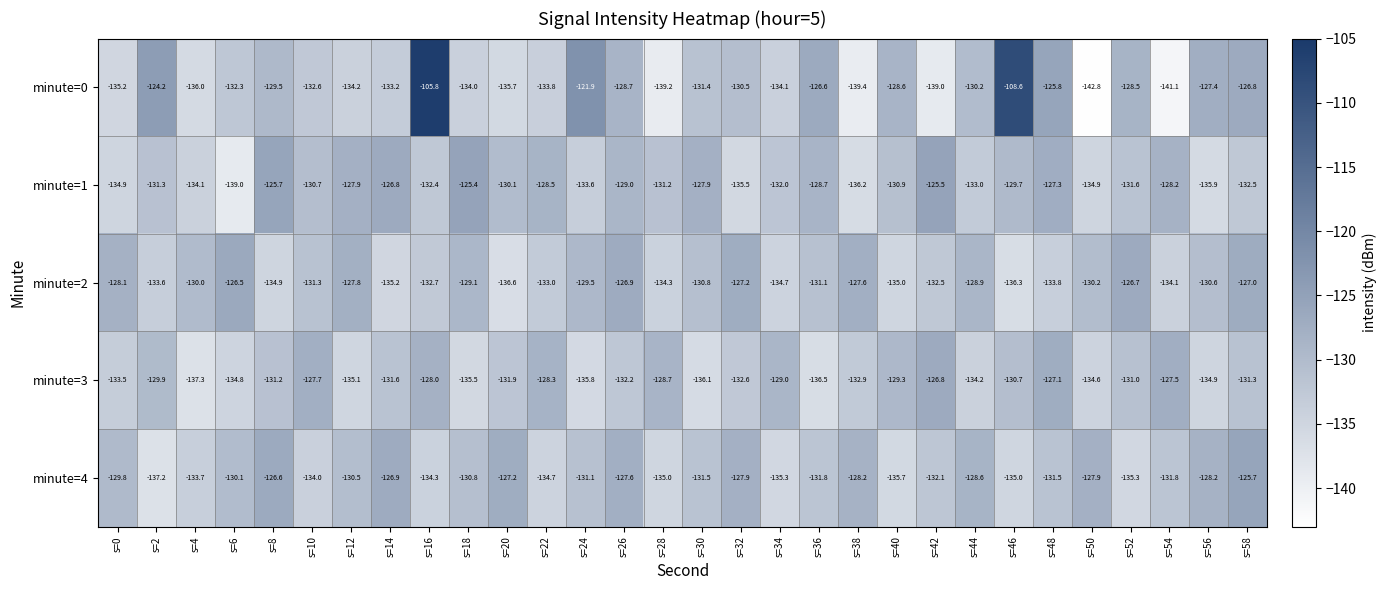

Where is minute=0 nearest to the value -124?

s=2